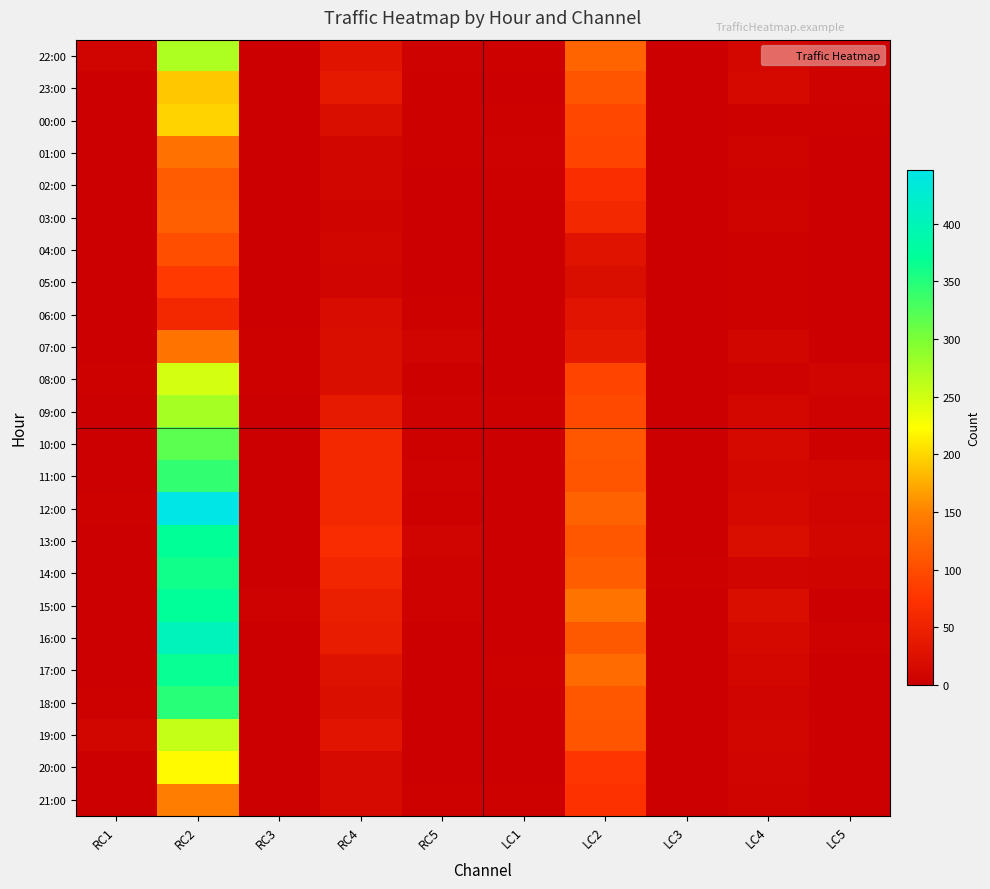

Which series has the largest range (max minus min)?

12:00